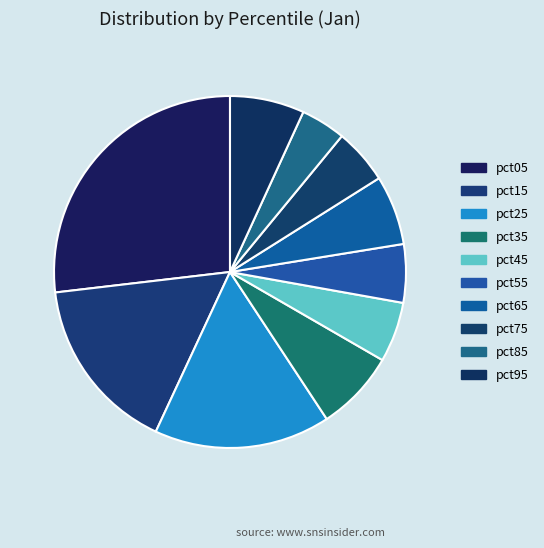

How many segments does this pie chart have?

10